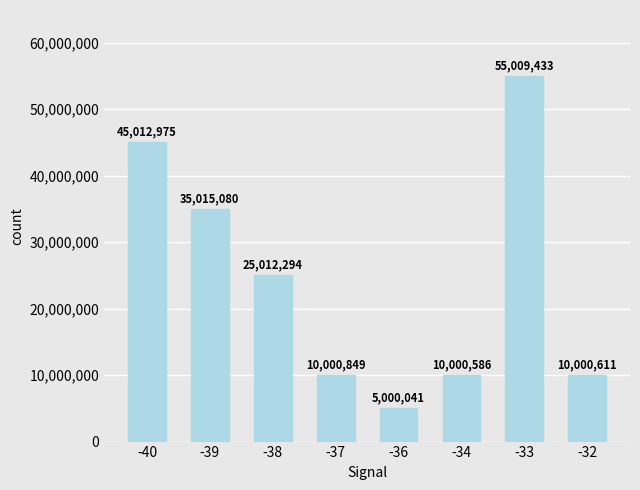

The chart shows a value of 17131622 at -38. True or false?

False